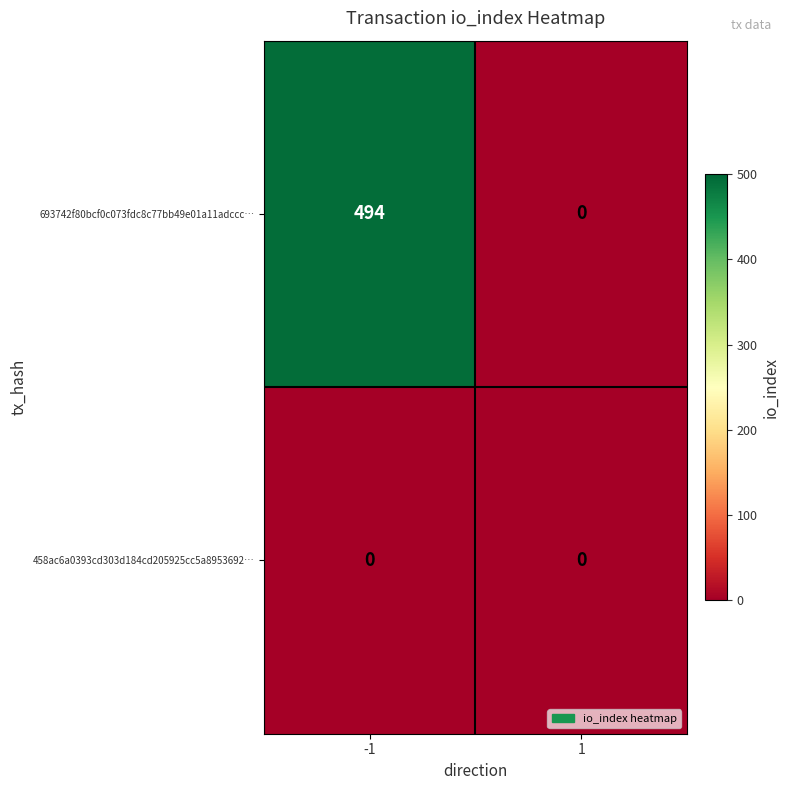

Which series has the widest spread of values?

693742f80bcf0c073fdc8c77bb49e01a11adccc…